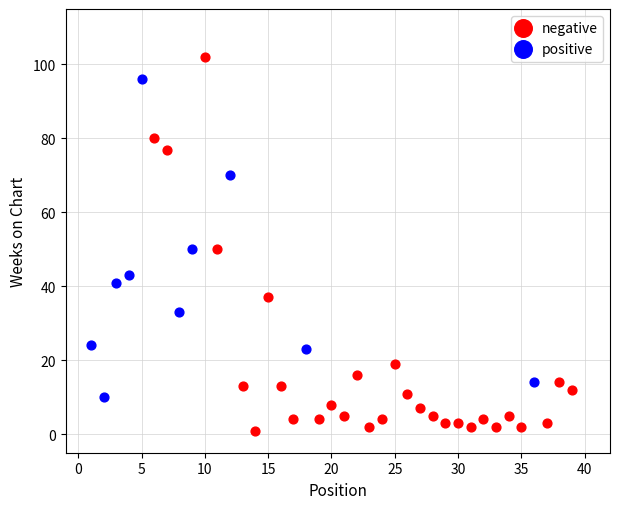

What are all the series names shown in the legend?

negative, positive